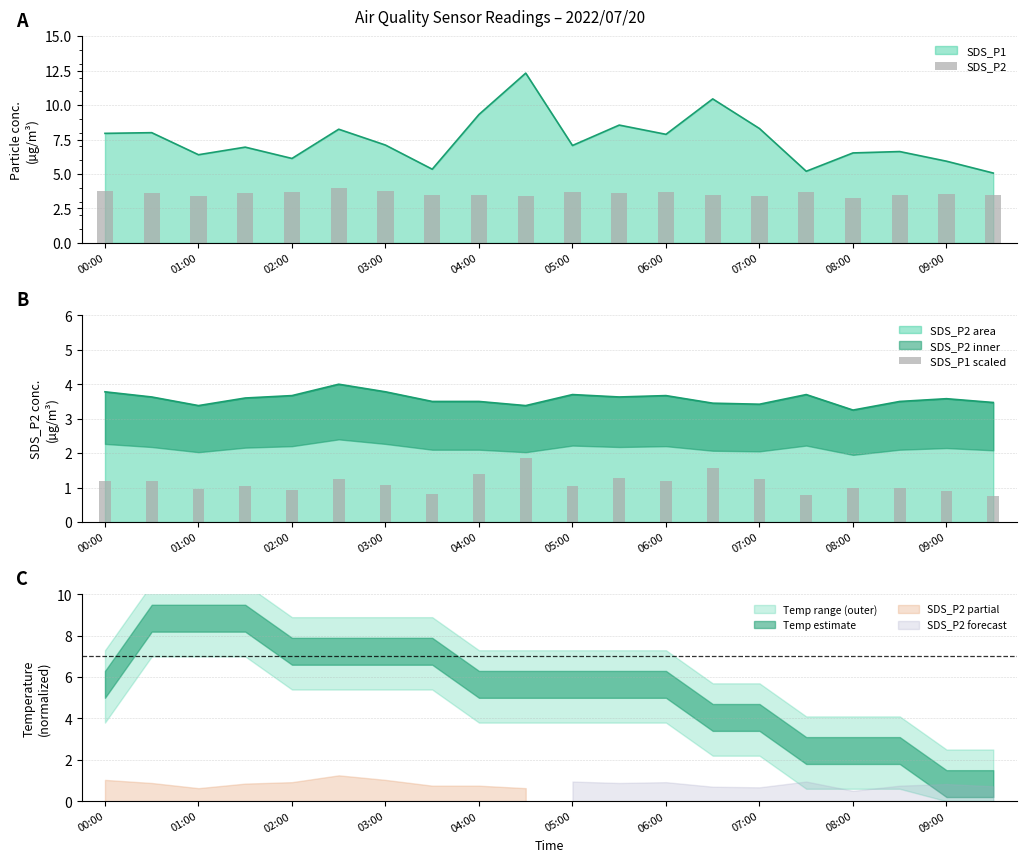

What is the highest value of the SDS_P2 area series?

4.0